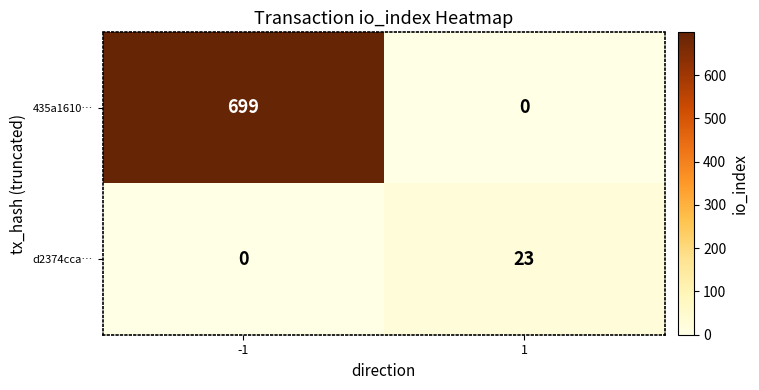

True or false: d2374cca… has a value of 31 at 1.

False